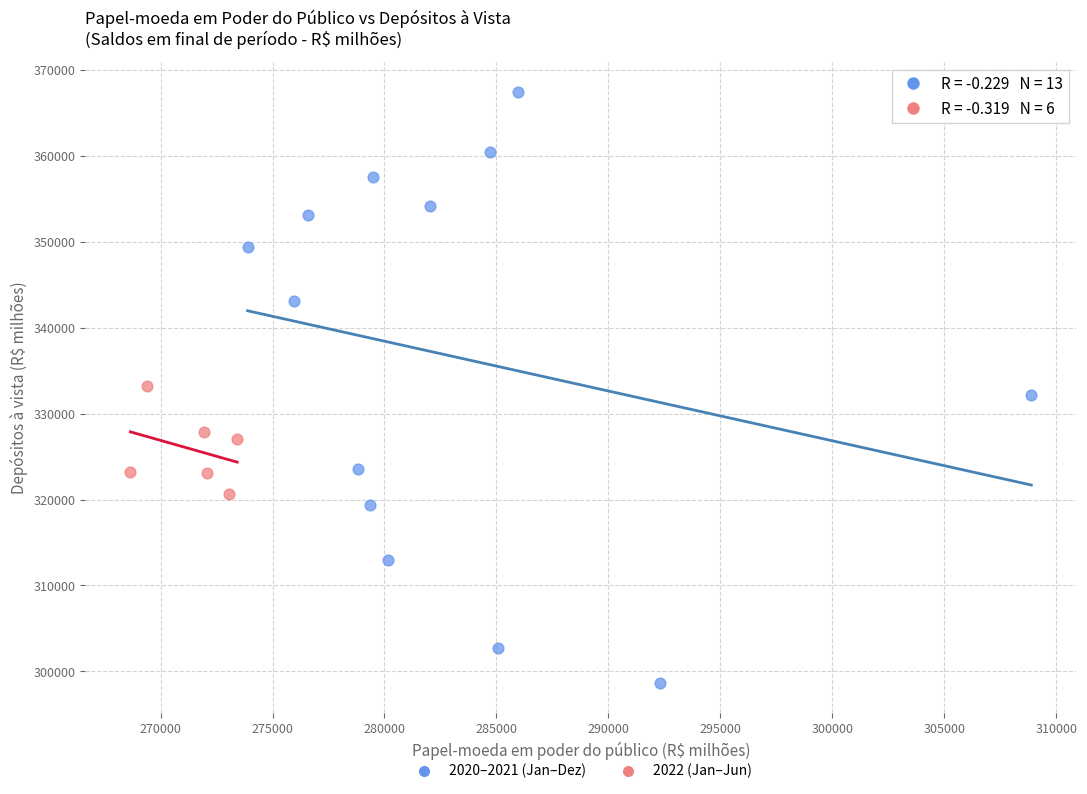

Which series contains the lowest Y value?

2020–2021 (Jan–Dez)